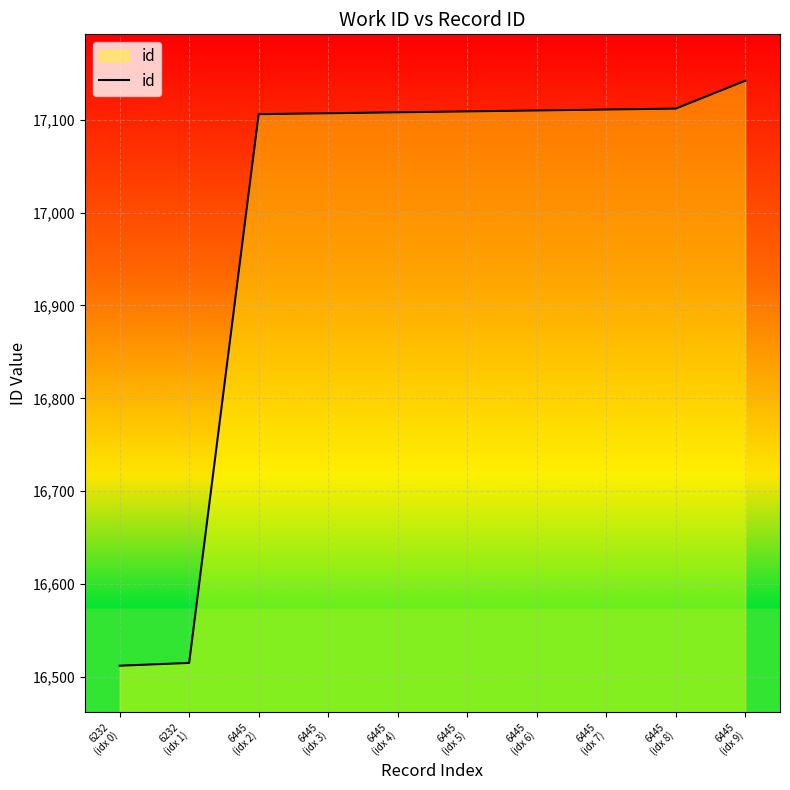

What is the smallest value displayed?

16512